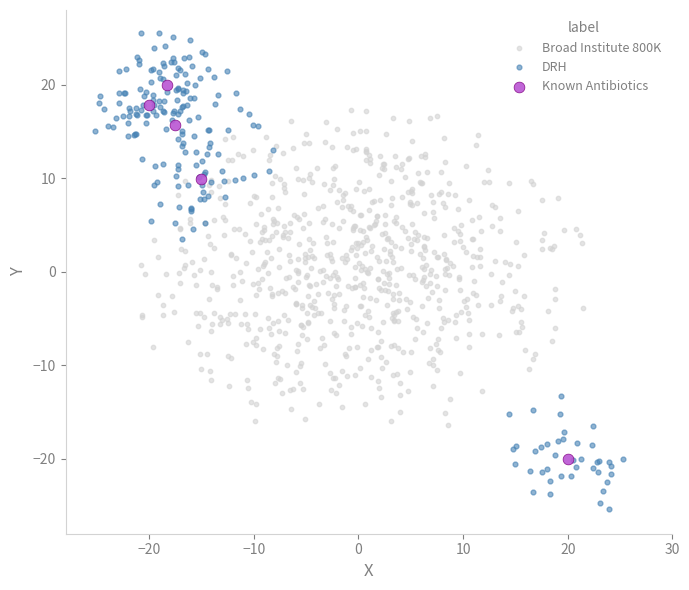

Which series reaches the minimum Y coordinate?

DRH